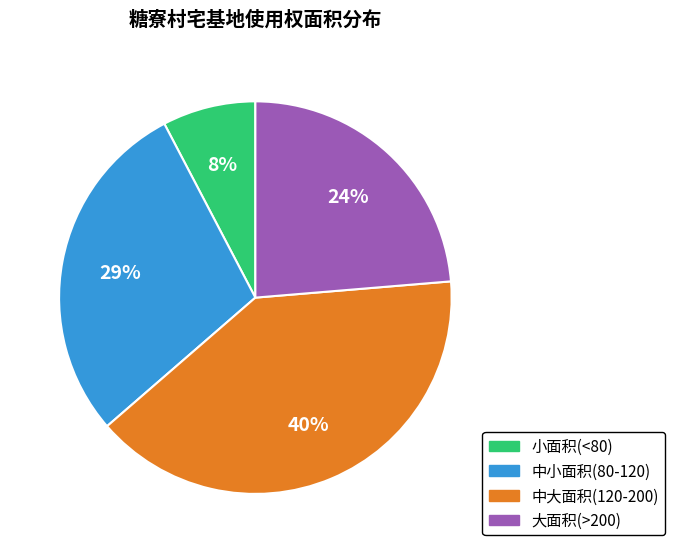

Does any single category account for the majority?

No